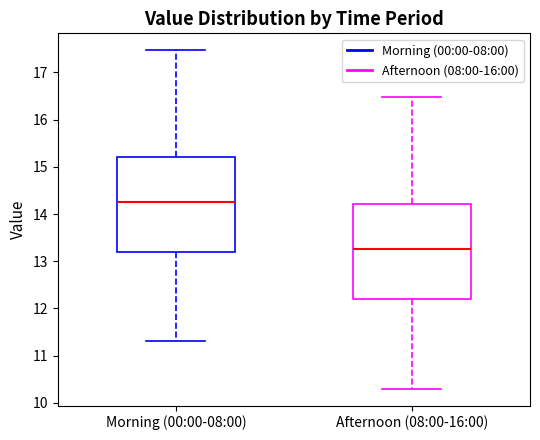

Reading left to right, read every box against the y-axis: the position of its median line, the range the box covers, and the ends of its whiskers. The values are not printed on the chart, so give them approximately, as read against the axis.

Morning (00:00-08:00): median 14.3, box 13.2 to 15.2, whiskers 11.3 to 17.5
Afternoon (08:00-16:00): median 13.3, box 12.2 to 14.2, whiskers 10.3 to 16.5